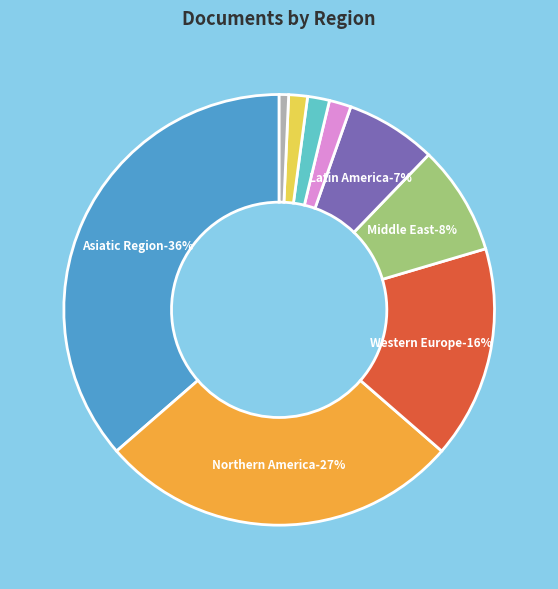

Is Asiatic Region the majority of the pie?

No